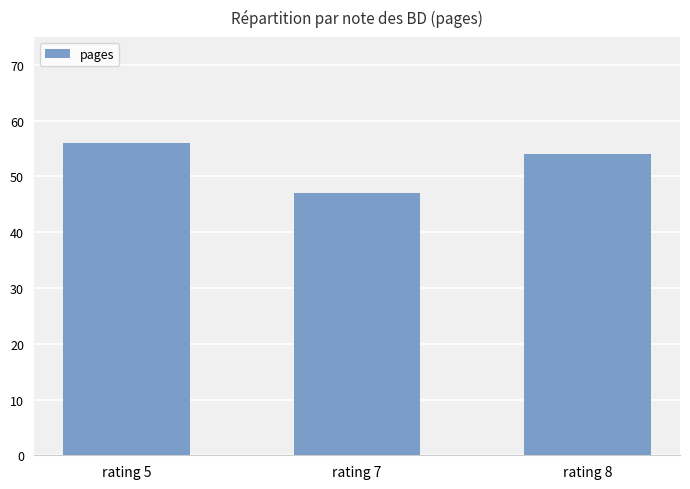

At which label is the value closest to 51?

rating 8